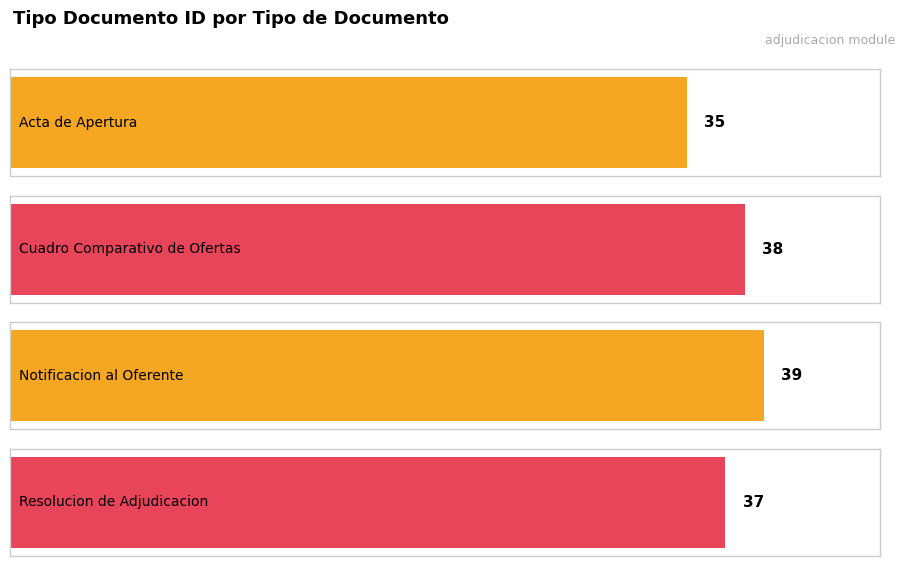

Count the number of categories in the chart.

4